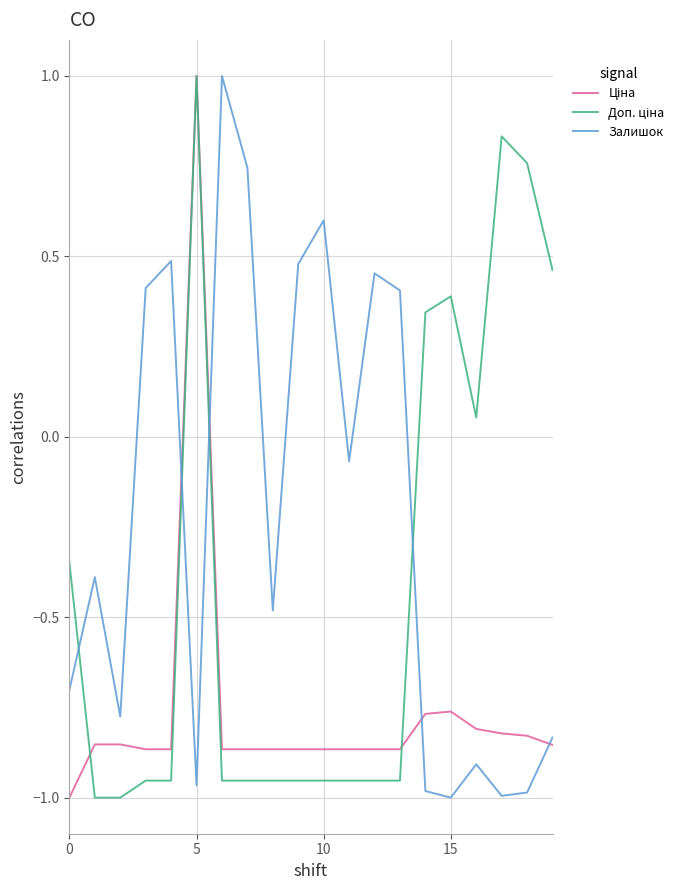

What is the maximum value for Залишок?

1.0